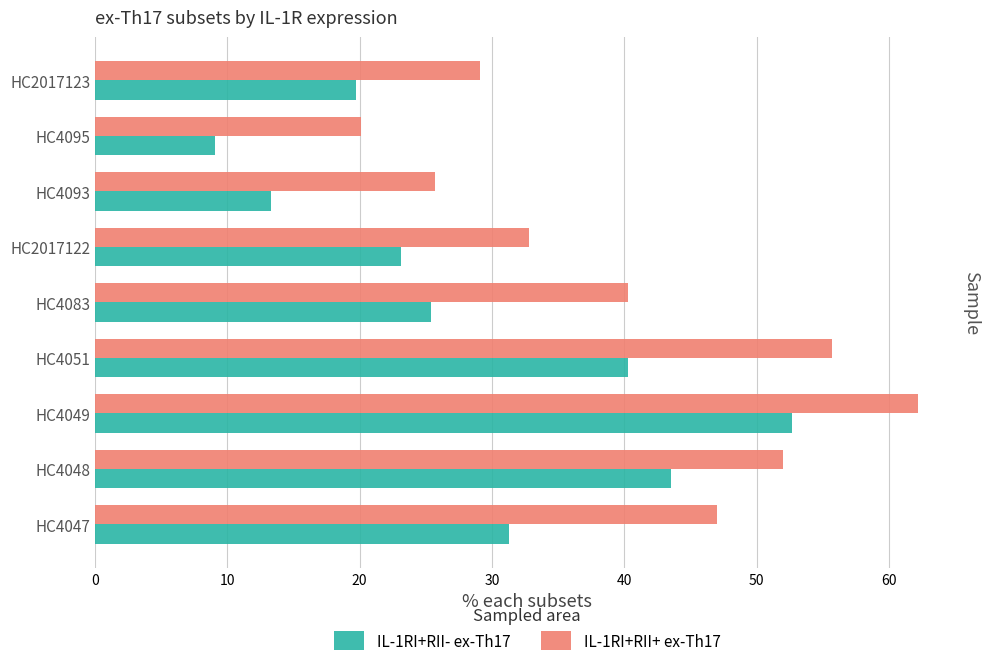

At how many categories does at least one series exceed 9?

9